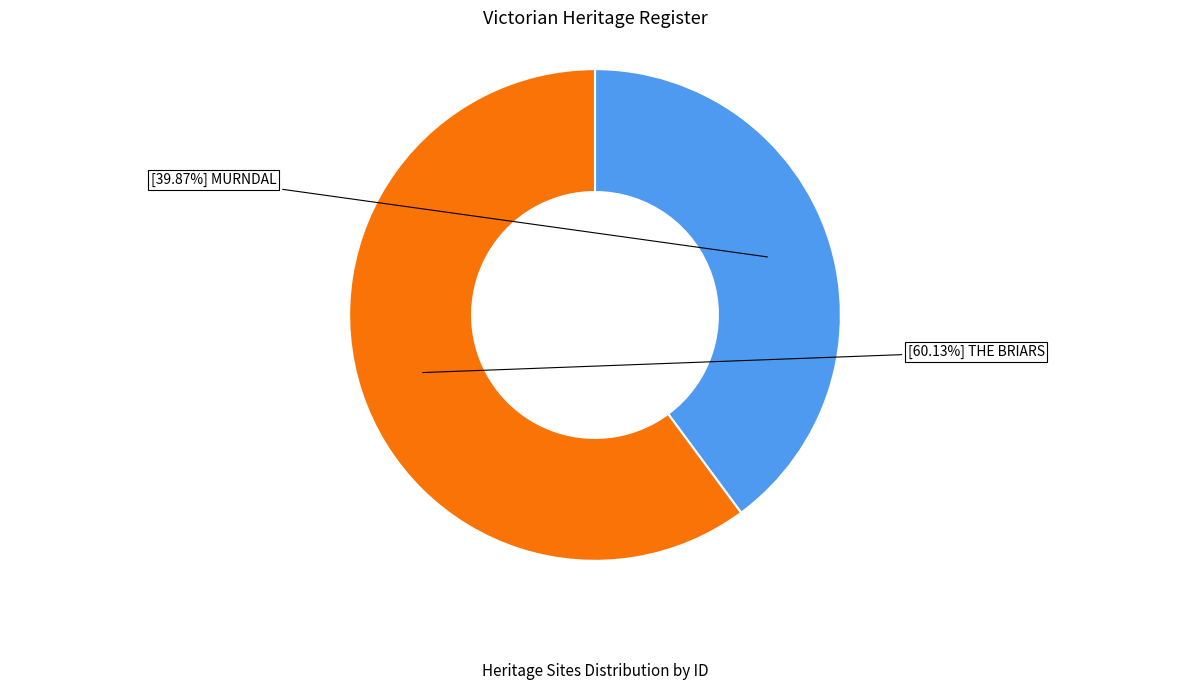

Is there any slice that represents more than half of the pie?

Yes